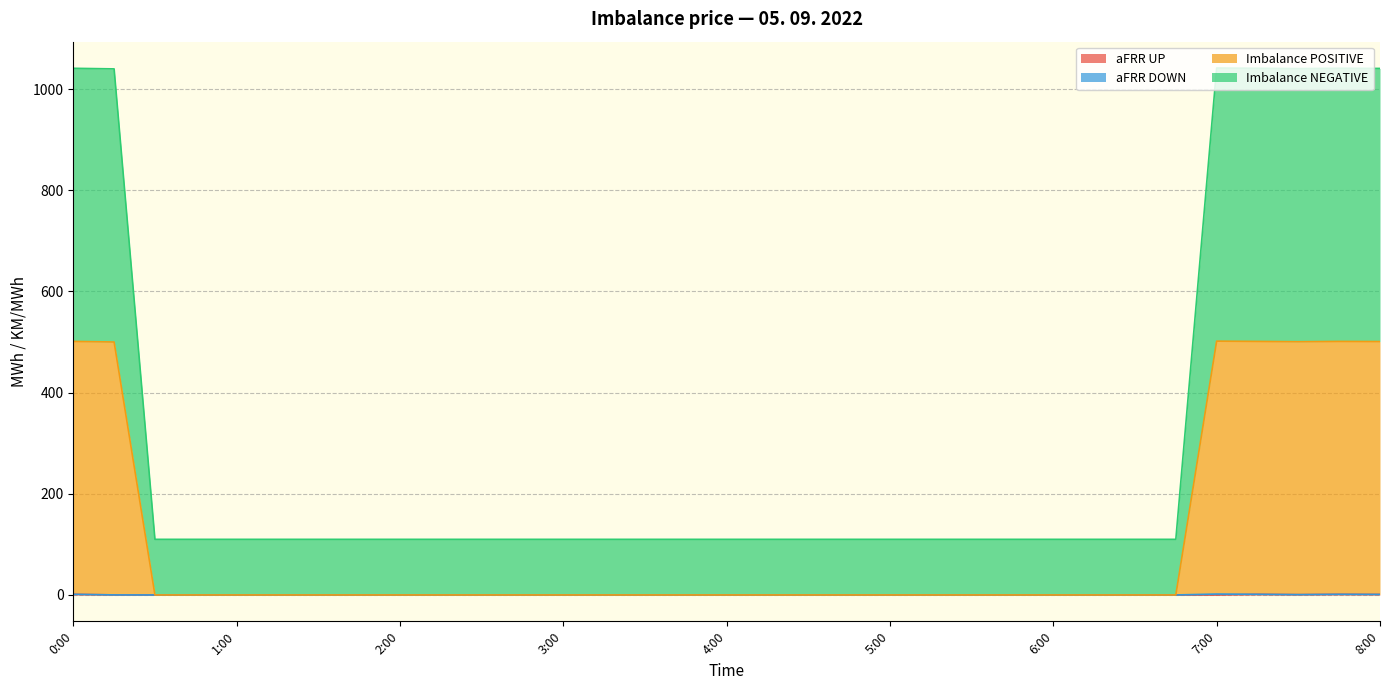

The value of Imbalance NEGATIVE at 3:15 is 178.3. True or false?

False